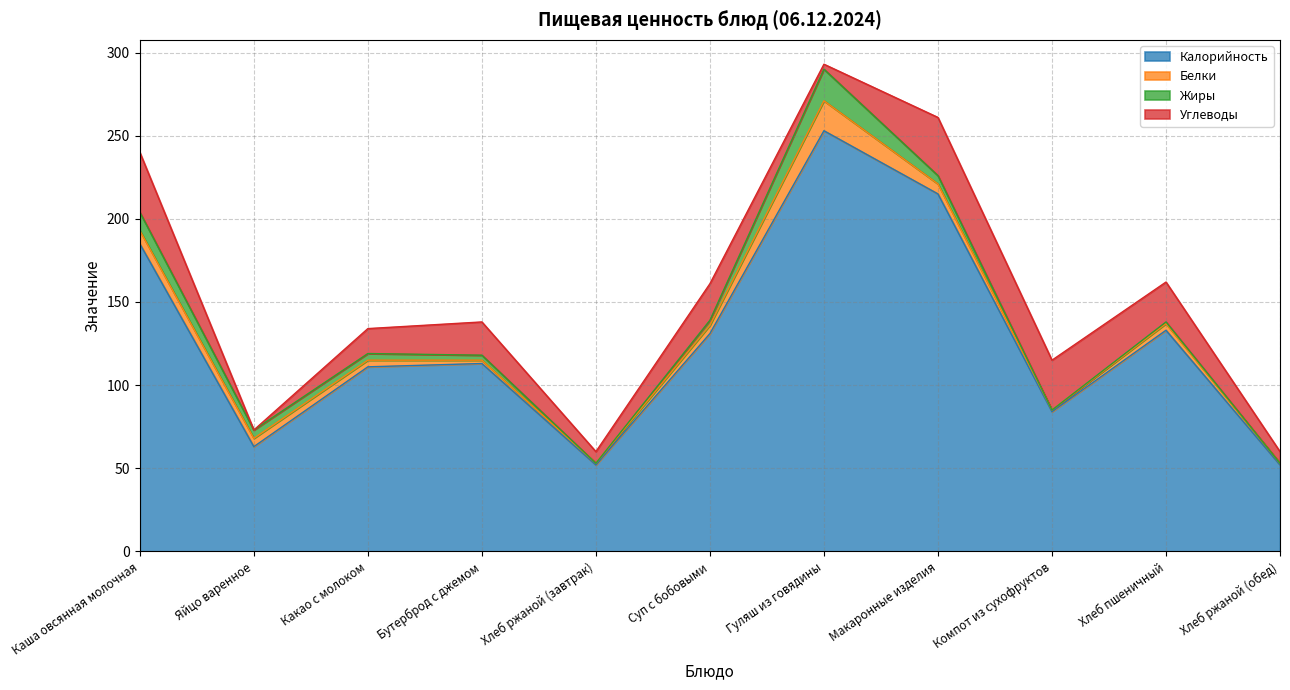

Which category has the highest value in the Белки series?

Гуляш из говядины